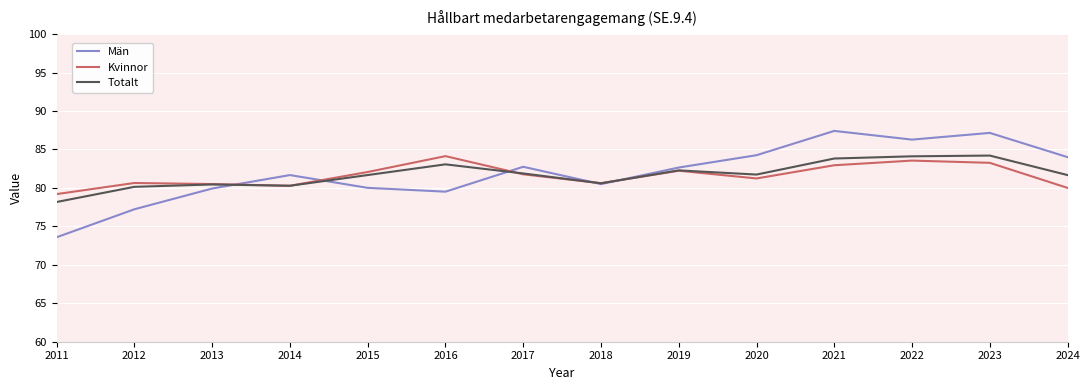

Which series has the largest range (max minus min)?

Män